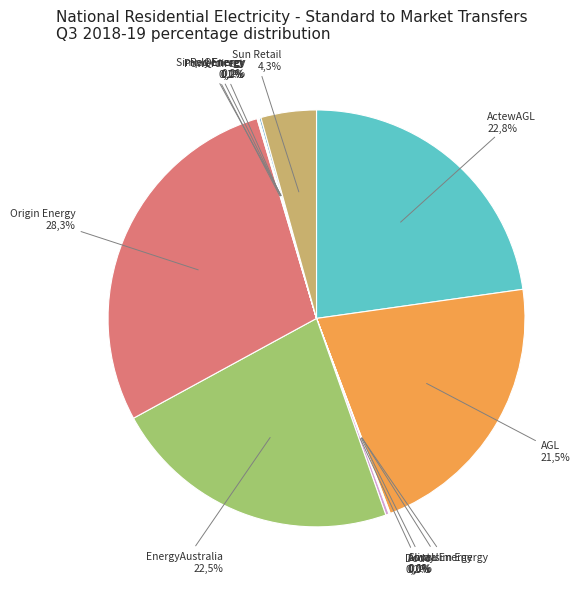

Do Aurora Energy and Origin Energy together represent more than half of the pie?

No